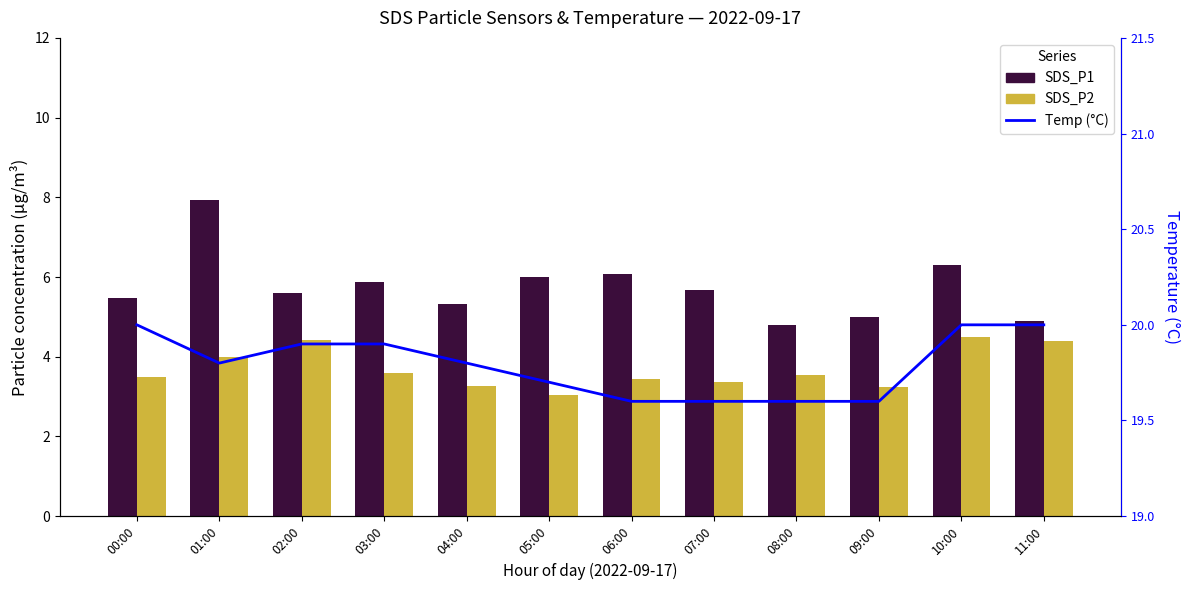

How many series are shown in this chart?

3